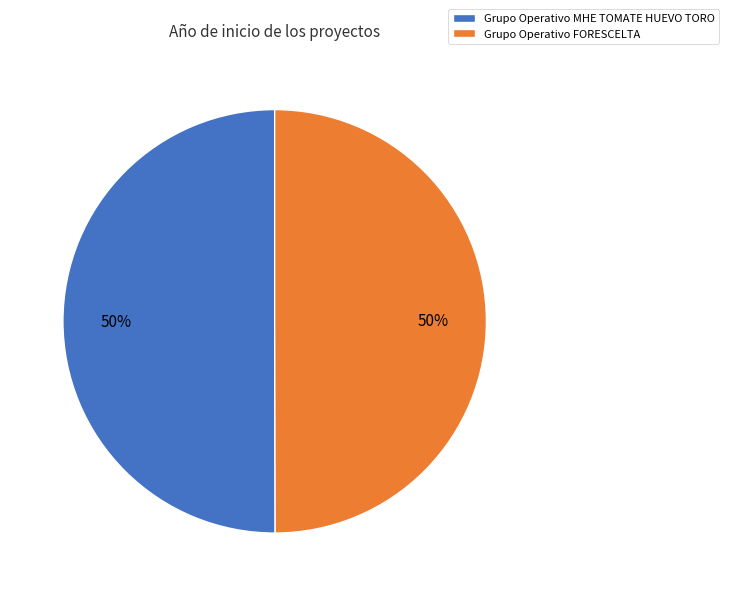

What is the ratio of the value at Grupo Operativo FORESCELTA to the value at Grupo Operativo MHE TOMATE HUEVO TORO?

1.0